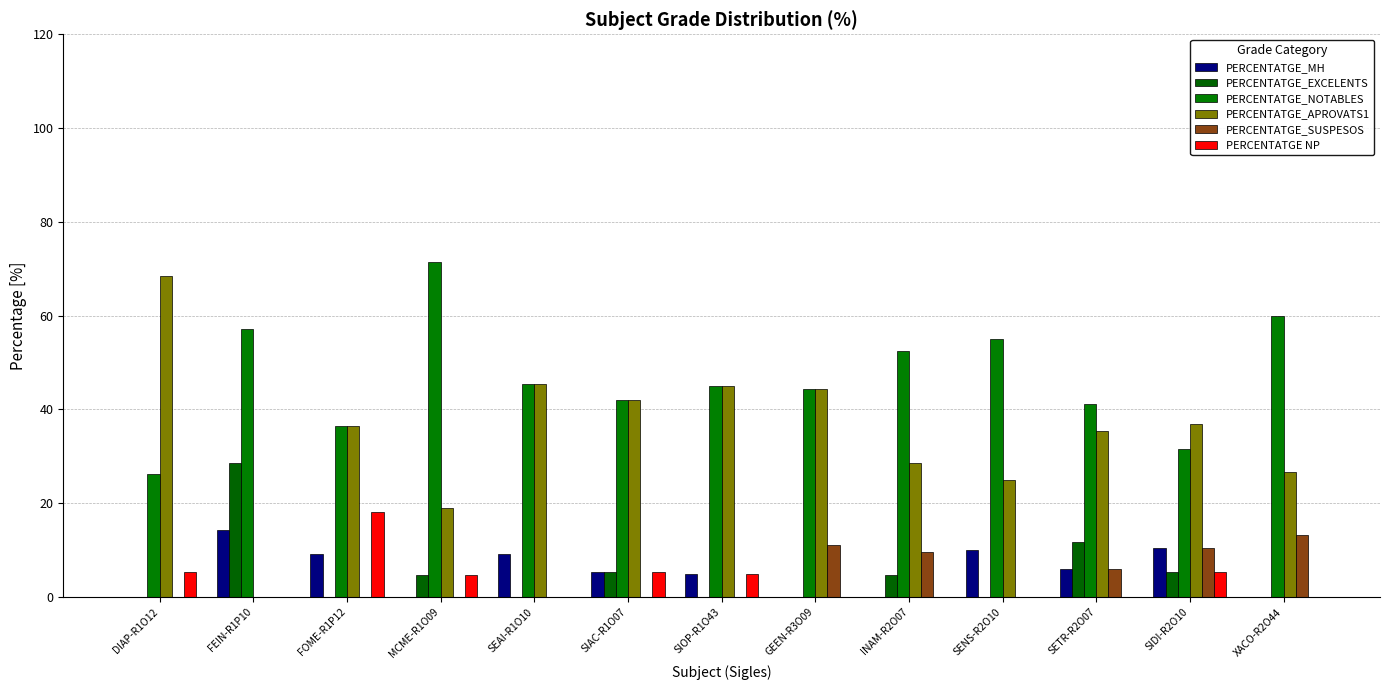

What is the approximate value of PERCENTATGE_MH at SIAC-R1O07?

5.3